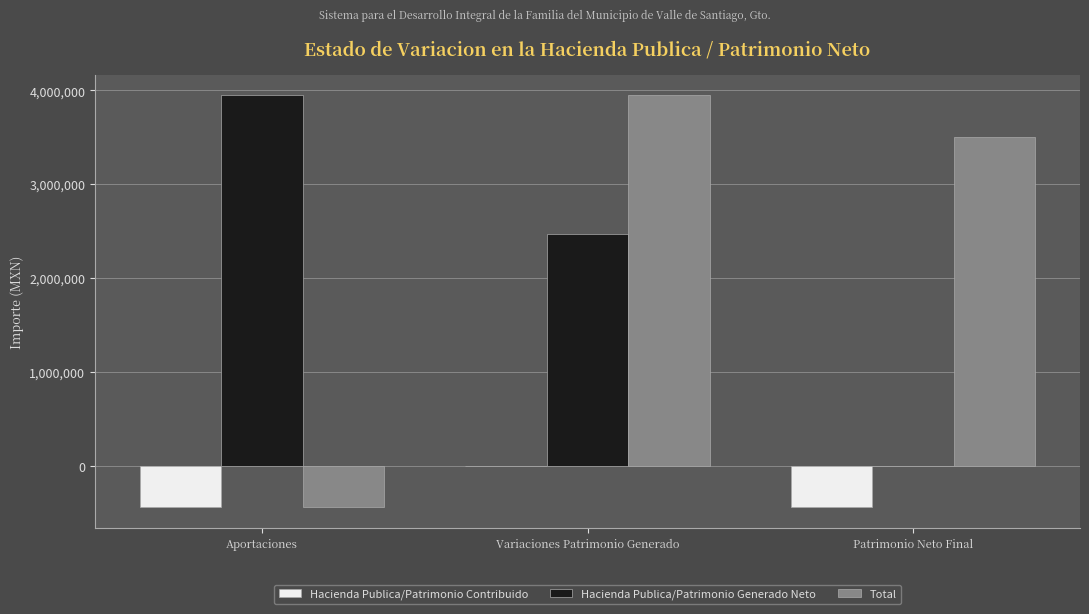

Which series changed the most between Aportaciones and Variaciones Patrimonio Generado?

Total